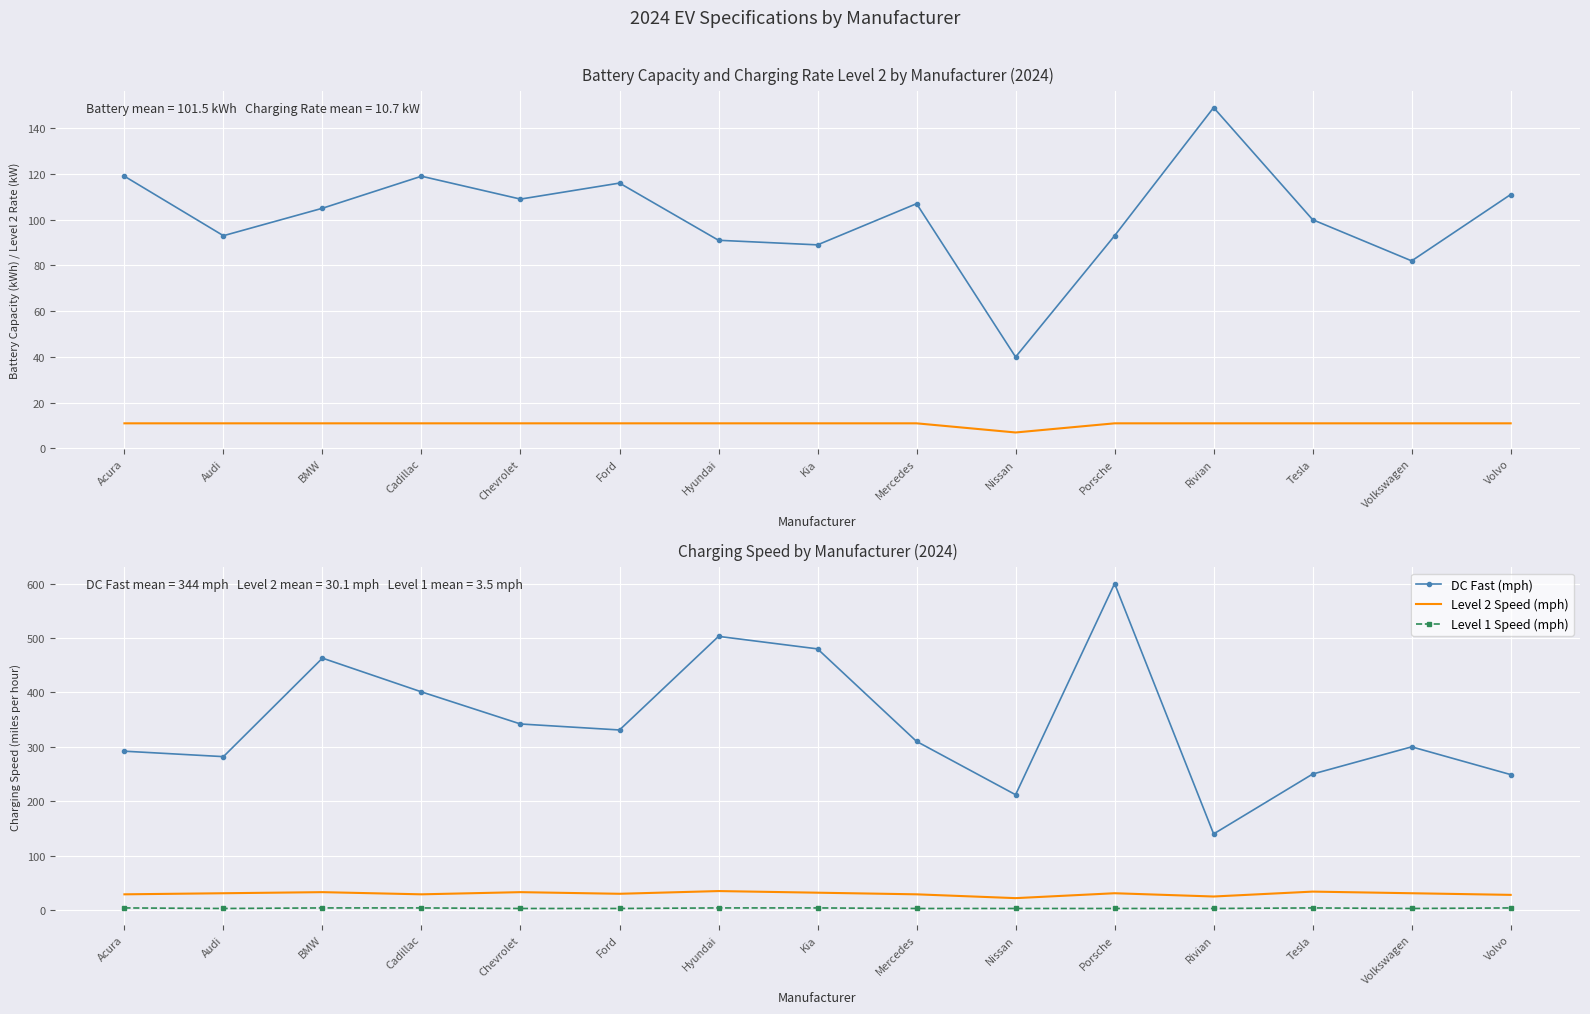

True or false: Charging Rate Level 2 (kW) and Battery Capacity (kWh) cross at least once.

False